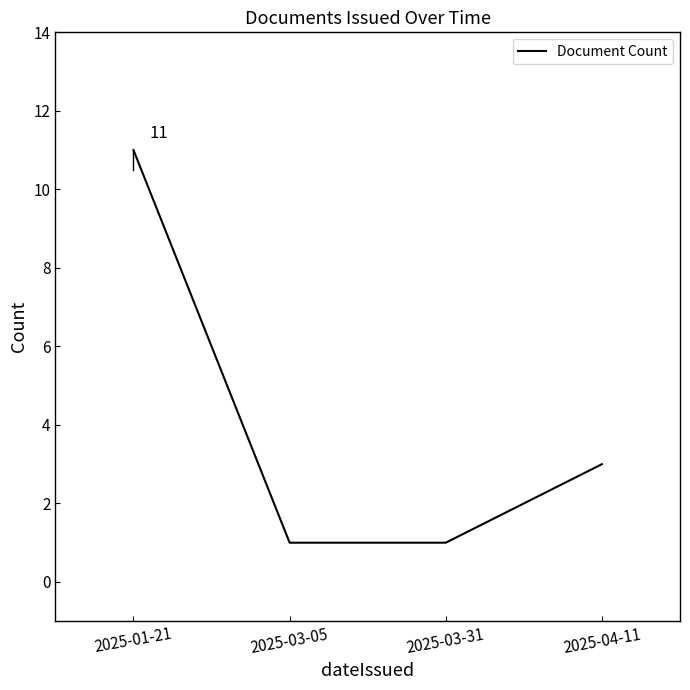

Is it true that the value at 2025-04-11 is 1?

False